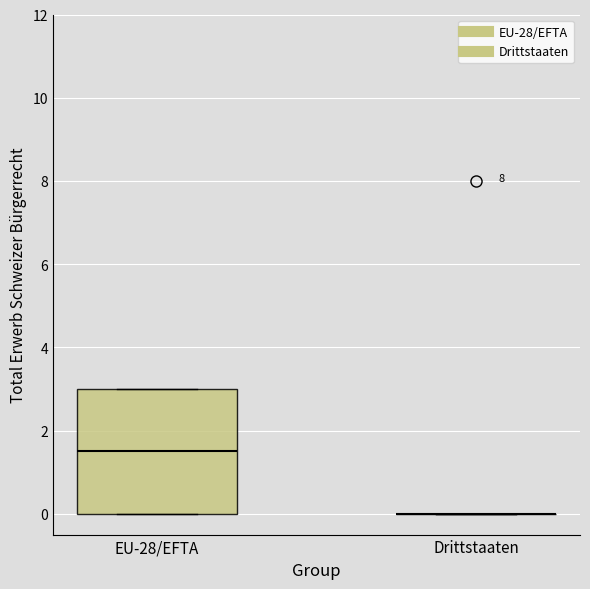

Reading left to right, read every box against the y-axis: the position of its median line, the range the box covers, and the ends of its whiskers. The values are not printed on the chart, so give them approximately, as read against the axis.

EU-28/EFTA: median 1.6, box 0.0 to 3.0, whiskers 0.0 to 3.0
Drittstaaten: box collapsed to a line at 0.0, whiskers 0.0 to 0.0